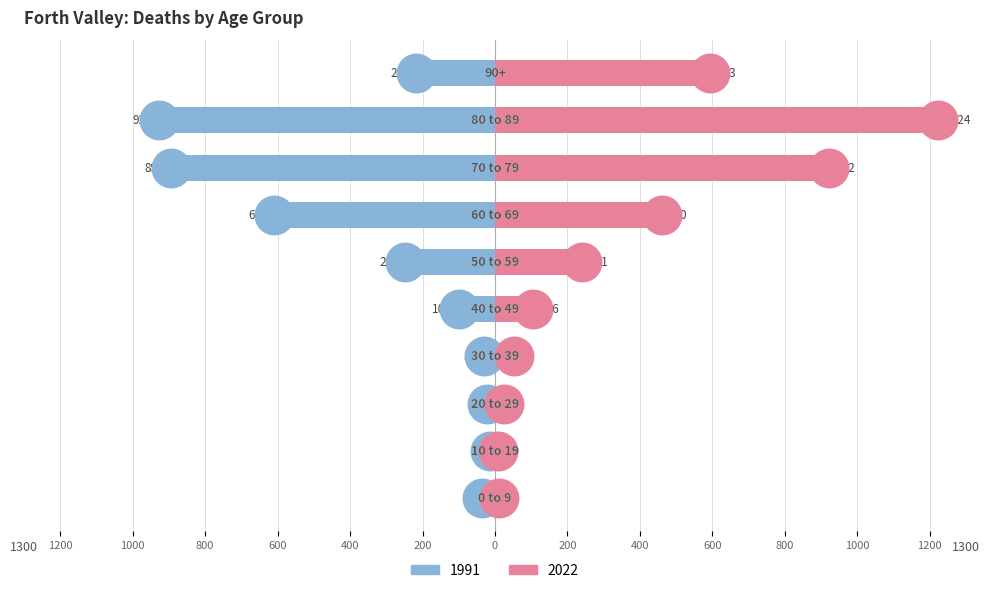

Which series has the largest total across all categories?

2022